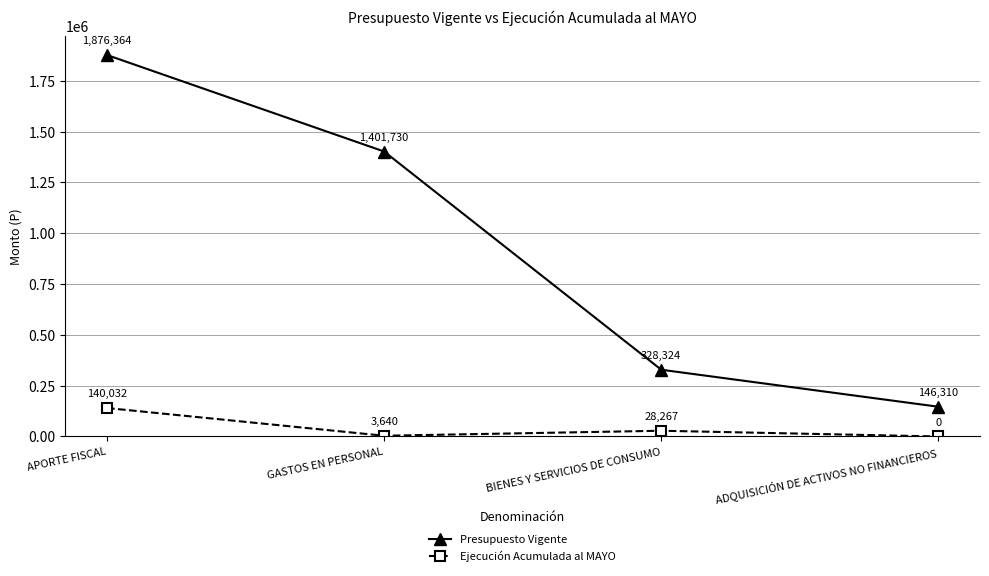

List the labels in order of Presupuesto Vigente value, largest first.

APORTE FISCAL, GASTOS EN PERSONAL, BIENES Y SERVICIOS DE CONSUMO, ADQUISICIÓN DE ACTIVOS NO FINANCIEROS